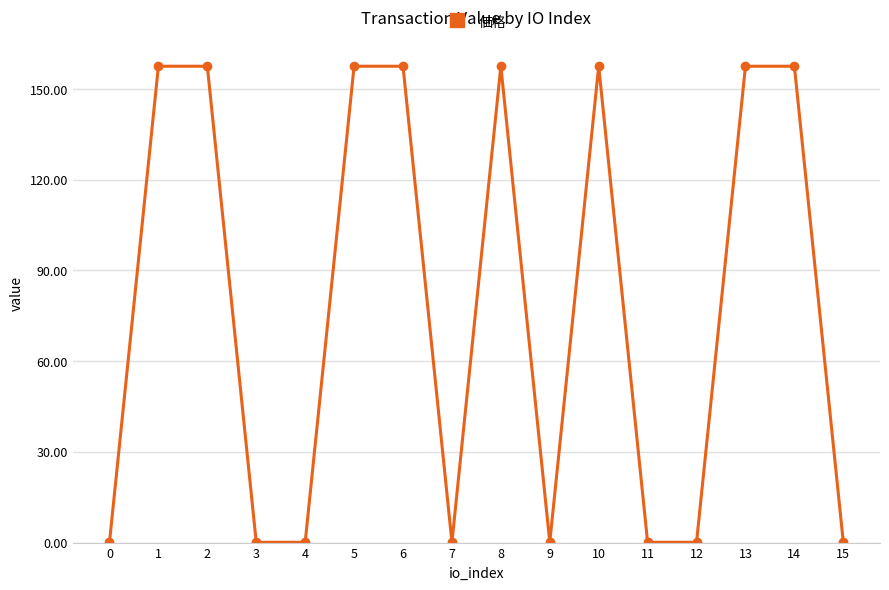

What is the value of the 1st point from the left?

0.1